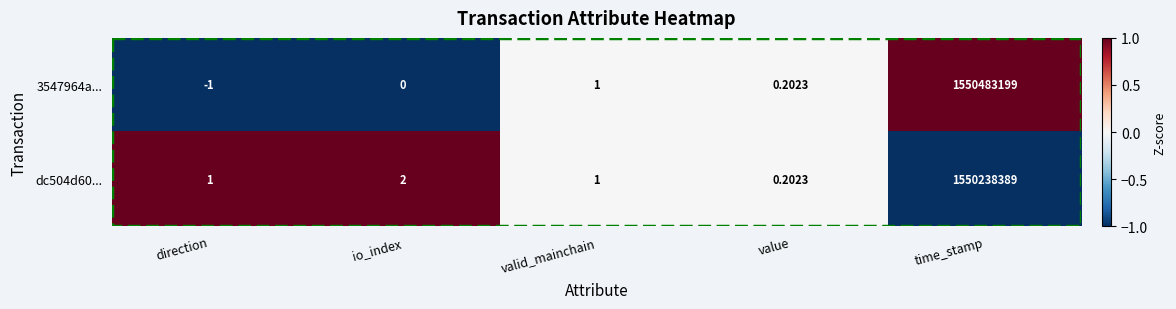

Where is dc504d60... nearest to the value 775119194?

io_index